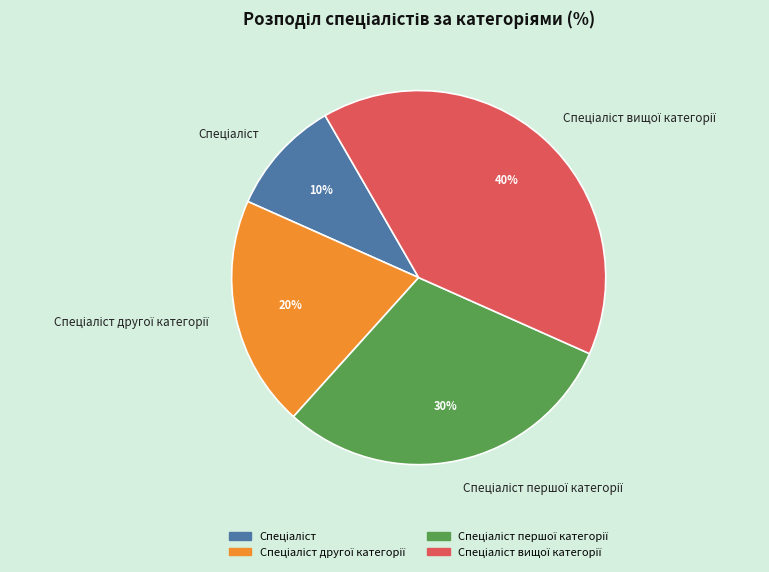

Does any single category account for the majority?

No